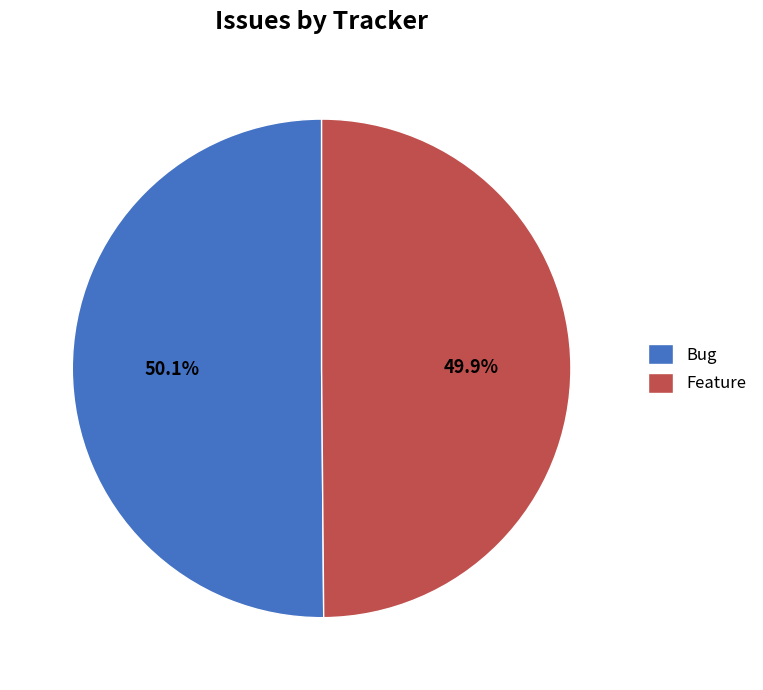

What is the ratio of the value at Bug to the value at Feature?

1.0